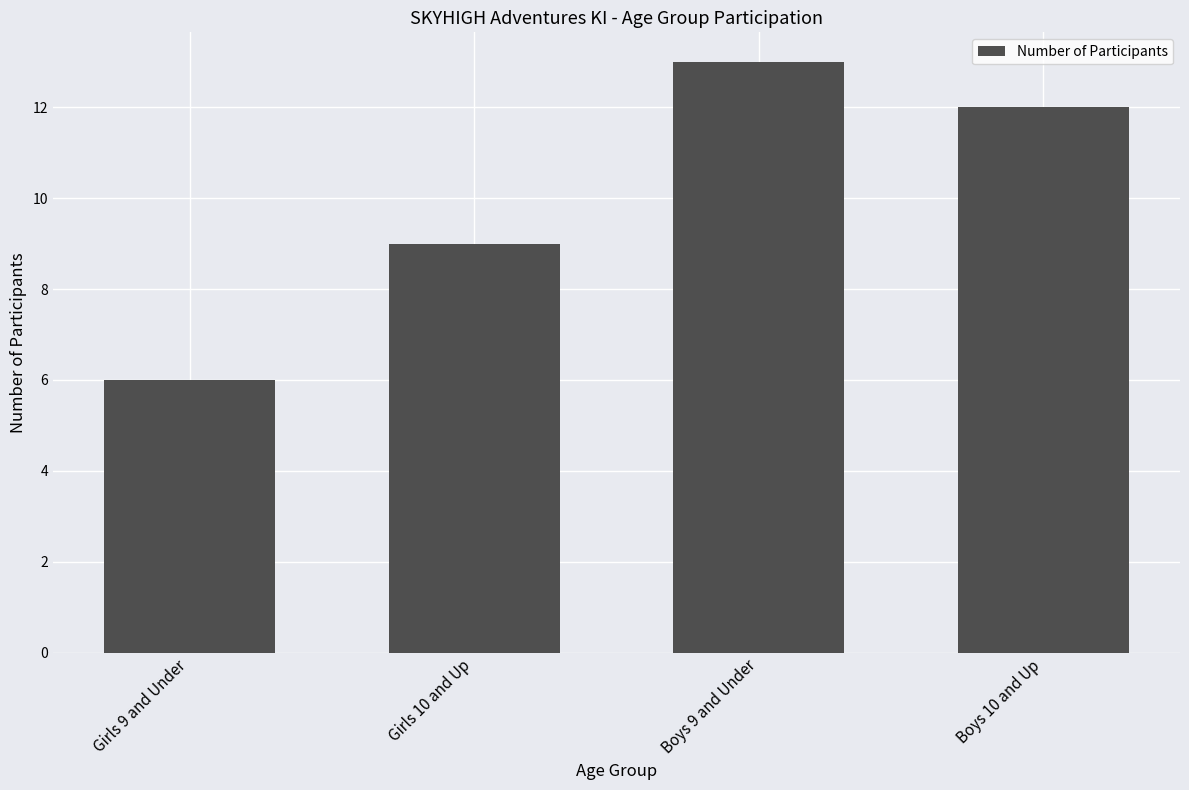

List the labels in order of value, largest first.

Boys 9 and Under, Boys 10 and Up, Girls 10 and Up, Girls 9 and Under